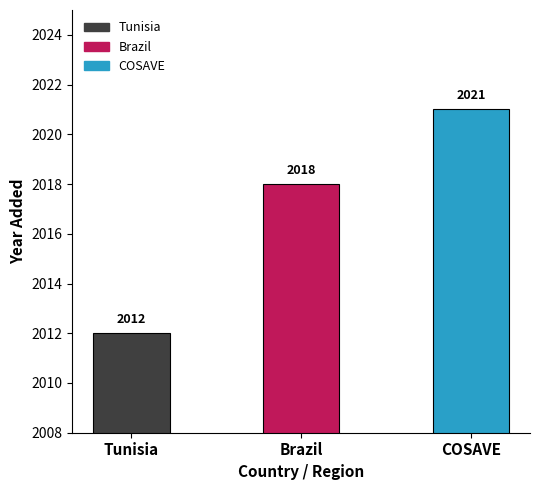

The value at Brazil is 637. True or false?

False